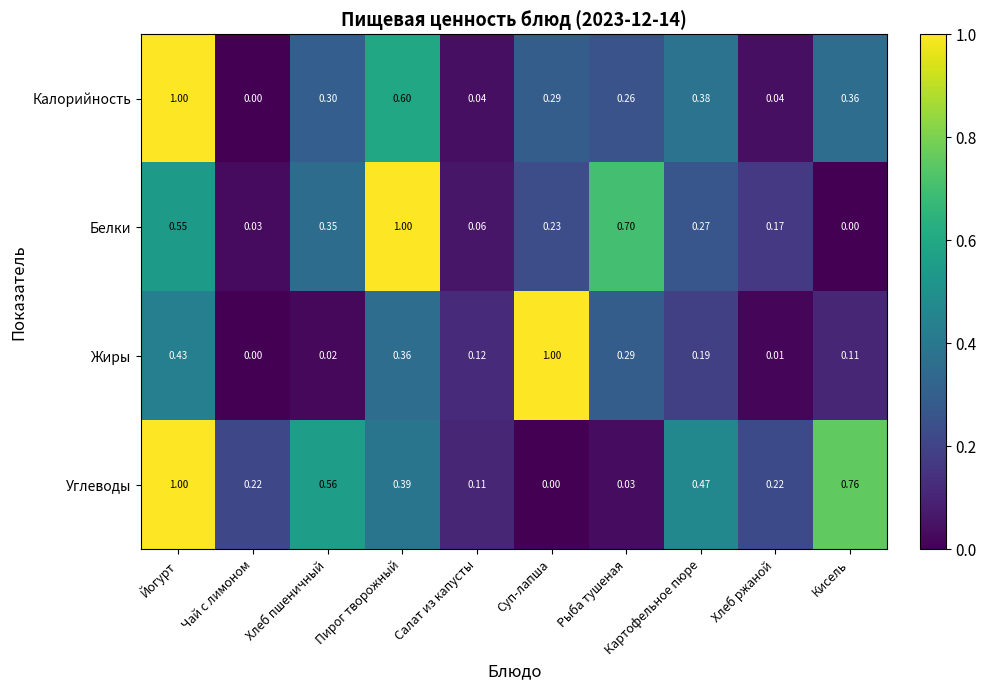

What is the greatest value displayed?

1.0